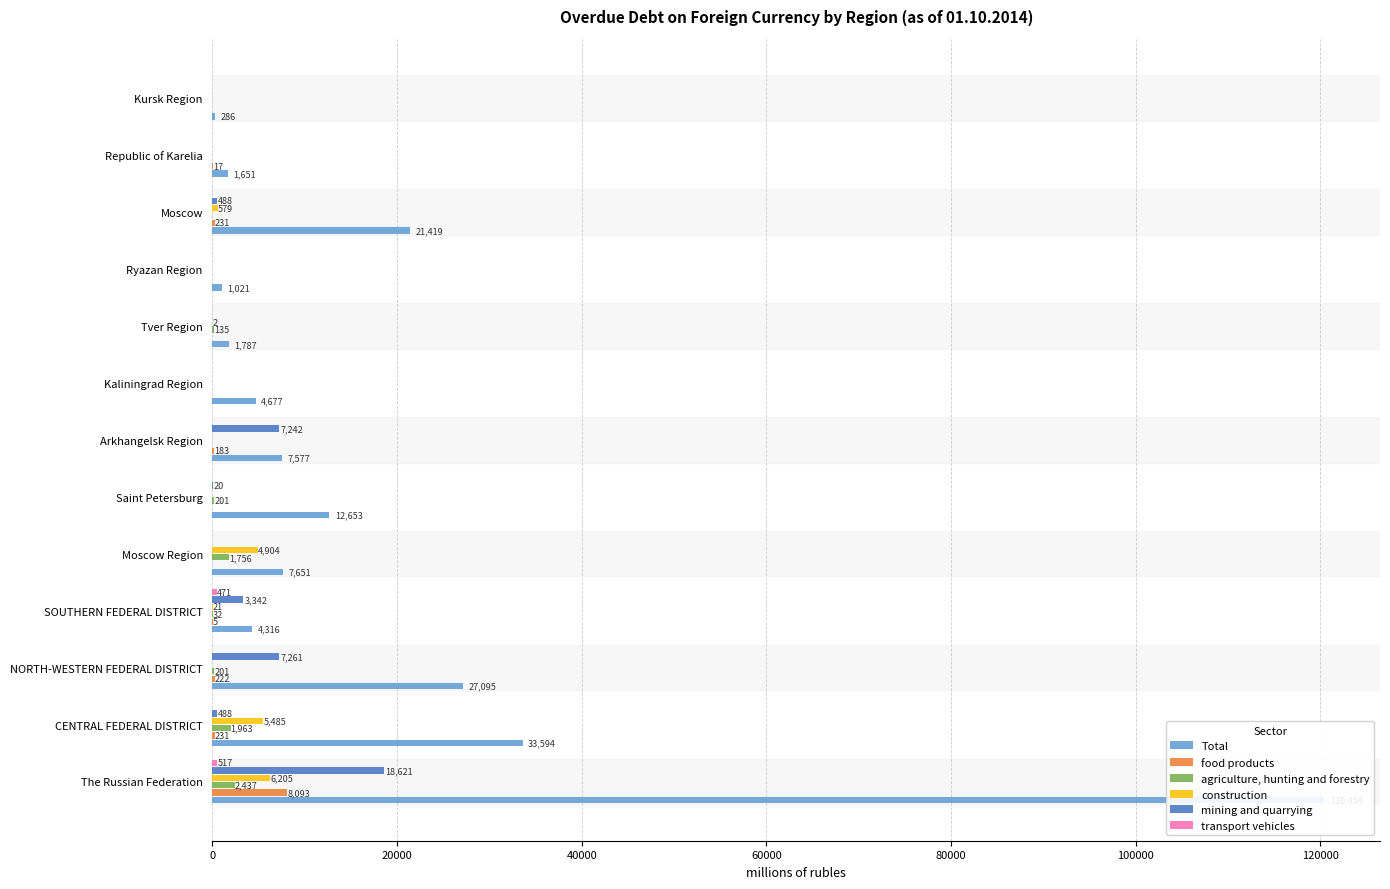

How many values in the construction series exceed 0?

6